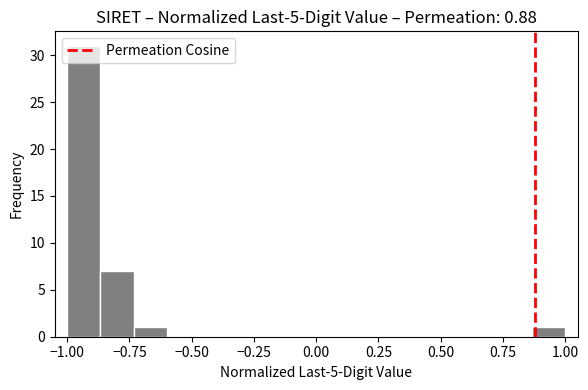

Around what value on the x-axis is the tallest bar? Give the approximate position of its centre, as read against the axis.

-0.95